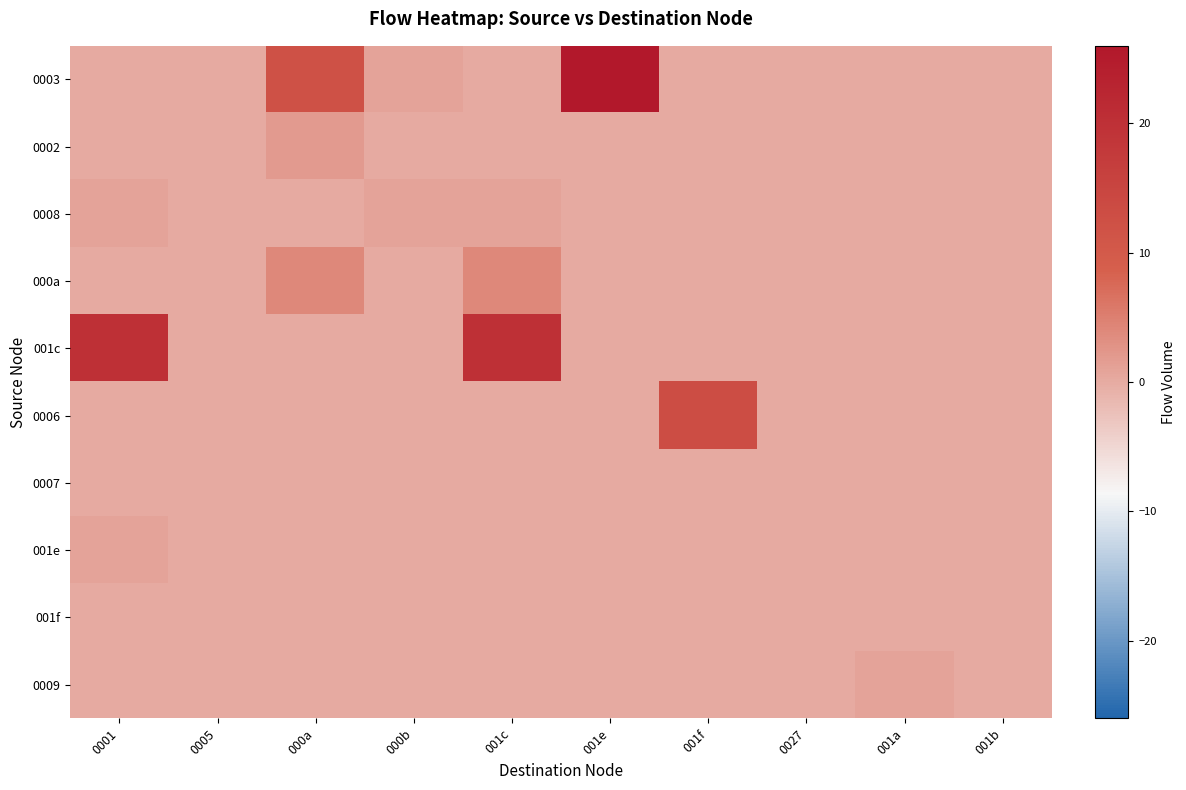

At 000b, list the series in order from smallest to largest.

0002, 000a, 001c, 0006, 0007, 001e, 001f, 0009, 0003, 0008